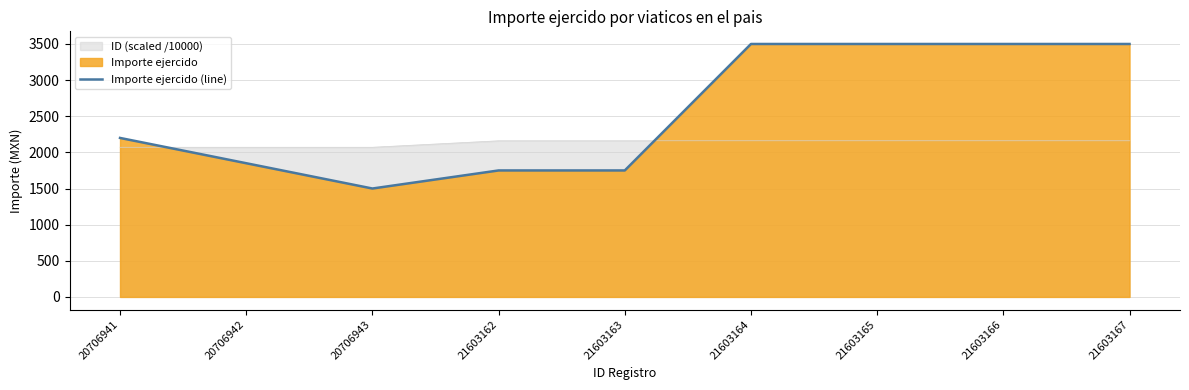

Which has a higher value, 21603162 or 21603167?

21603167